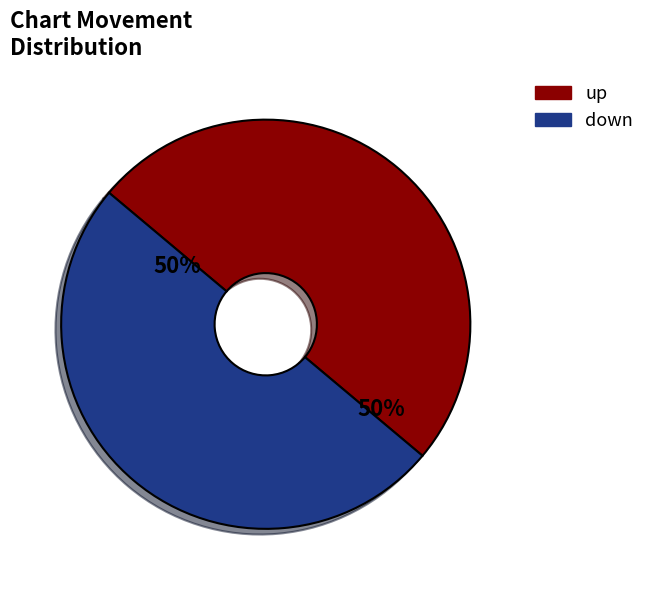

To the nearest percent, what is the combined percentage of down and up?

100%